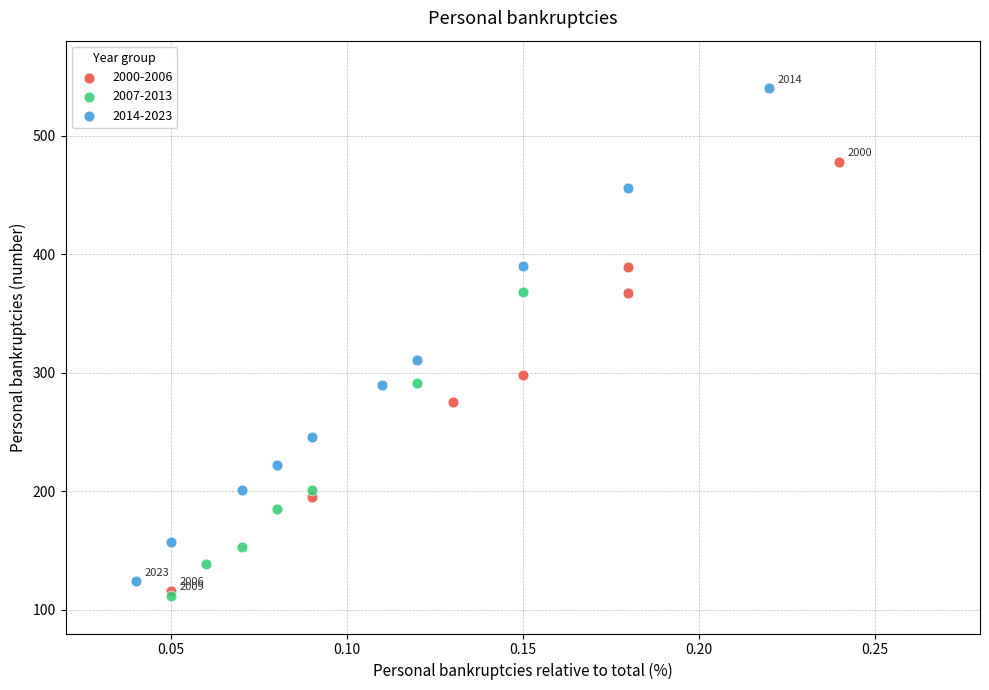

Which series contains the highest Y value?

2014-2023